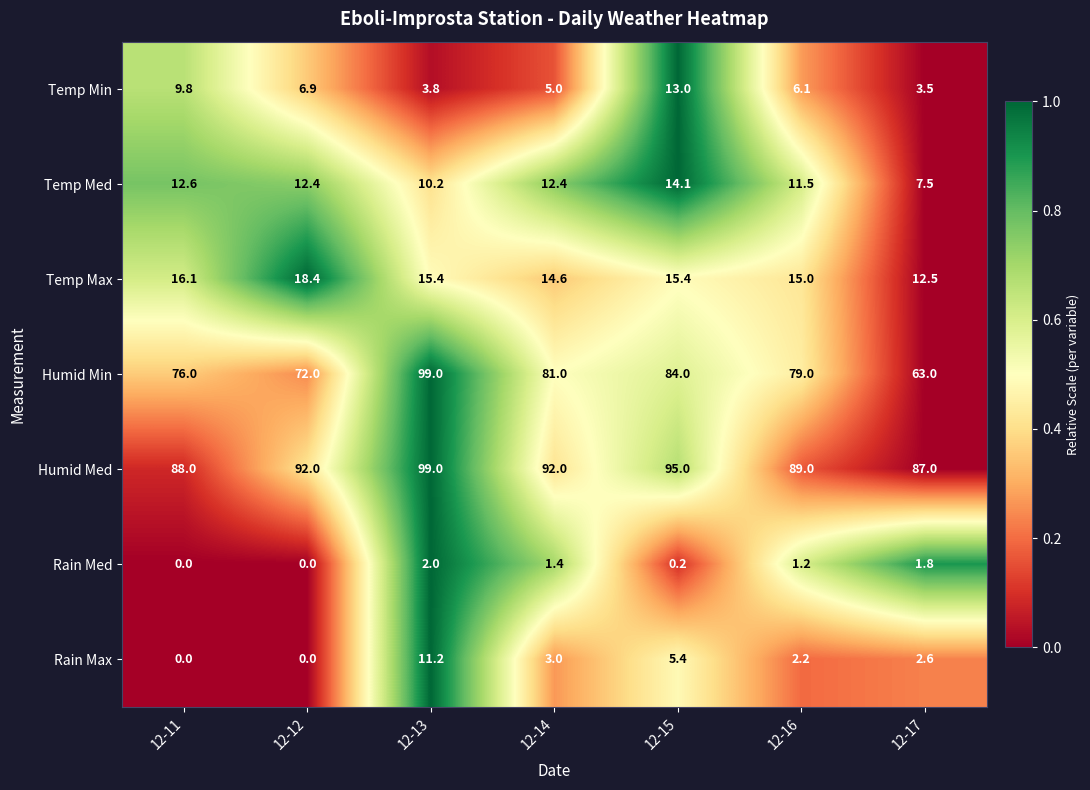

Read the Temp Min value at 12-14.

5.0